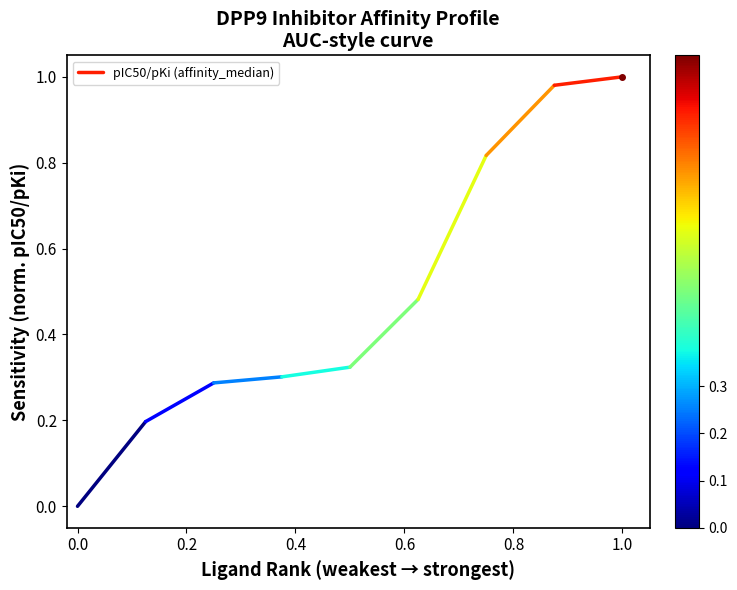

The chart shows a value of 0.5 at 0.2. True or false?

False